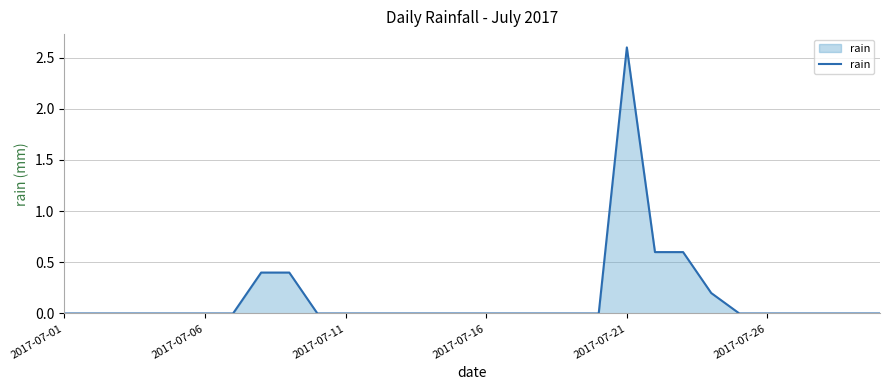

How many lines are shown in the chart?

1